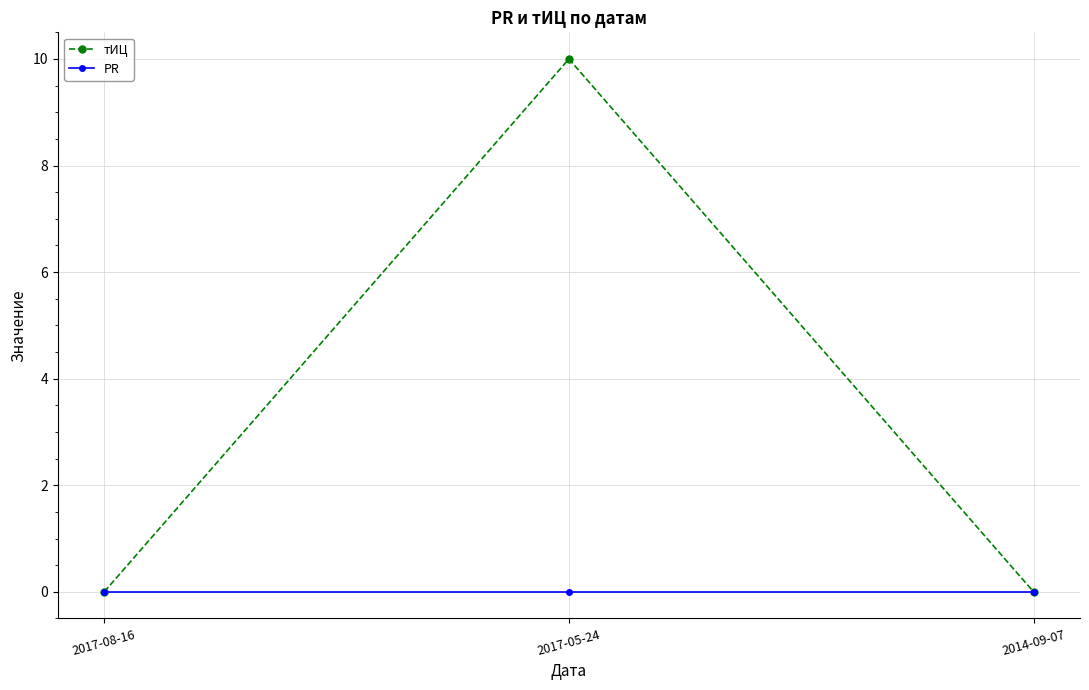

What is the greatest value displayed?

10